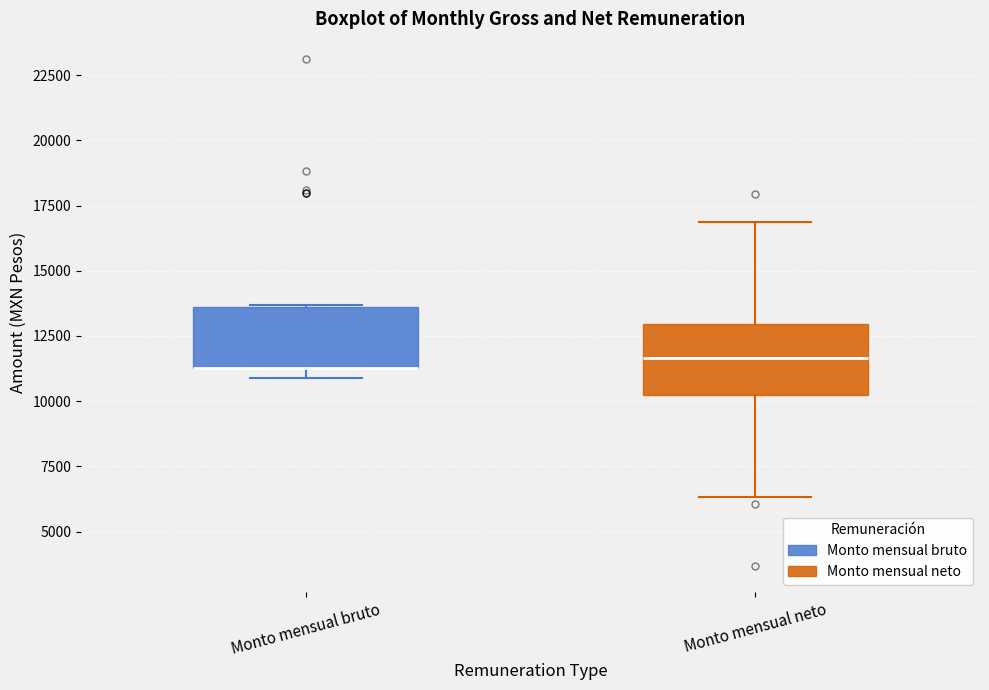

Reading left to right, transcribe this box plot: for each box, give where its median line is, the range the box spans, and where its two whiskers end, as read against the y-axis. The values are not printed on the chart, so give them approximately, as read against the axis.

Monto mensual bruto: median 11500 (drawn on the box's lower edge), box 11500 to 13500, whiskers 11000 to 13500
Monto mensual neto: median 11500, box 10000 to 13000, whiskers 6500 to 17000